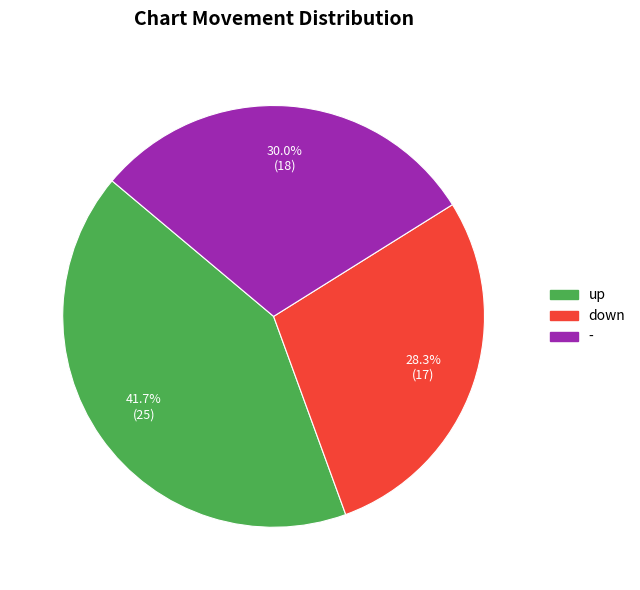

What is the ratio of the value at up to the value at down?

1.5